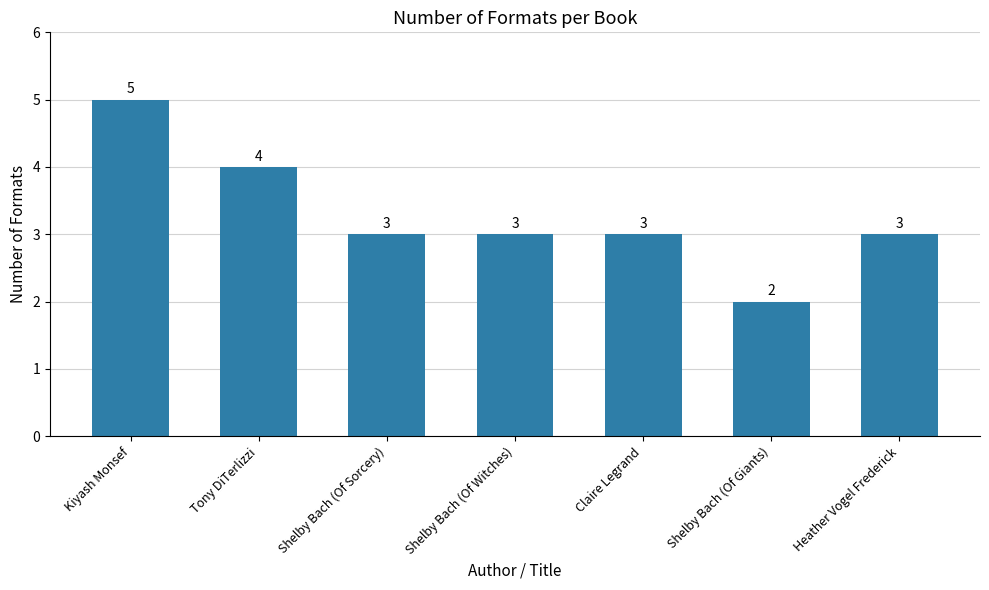

What is the minimum value shown in the chart?

2